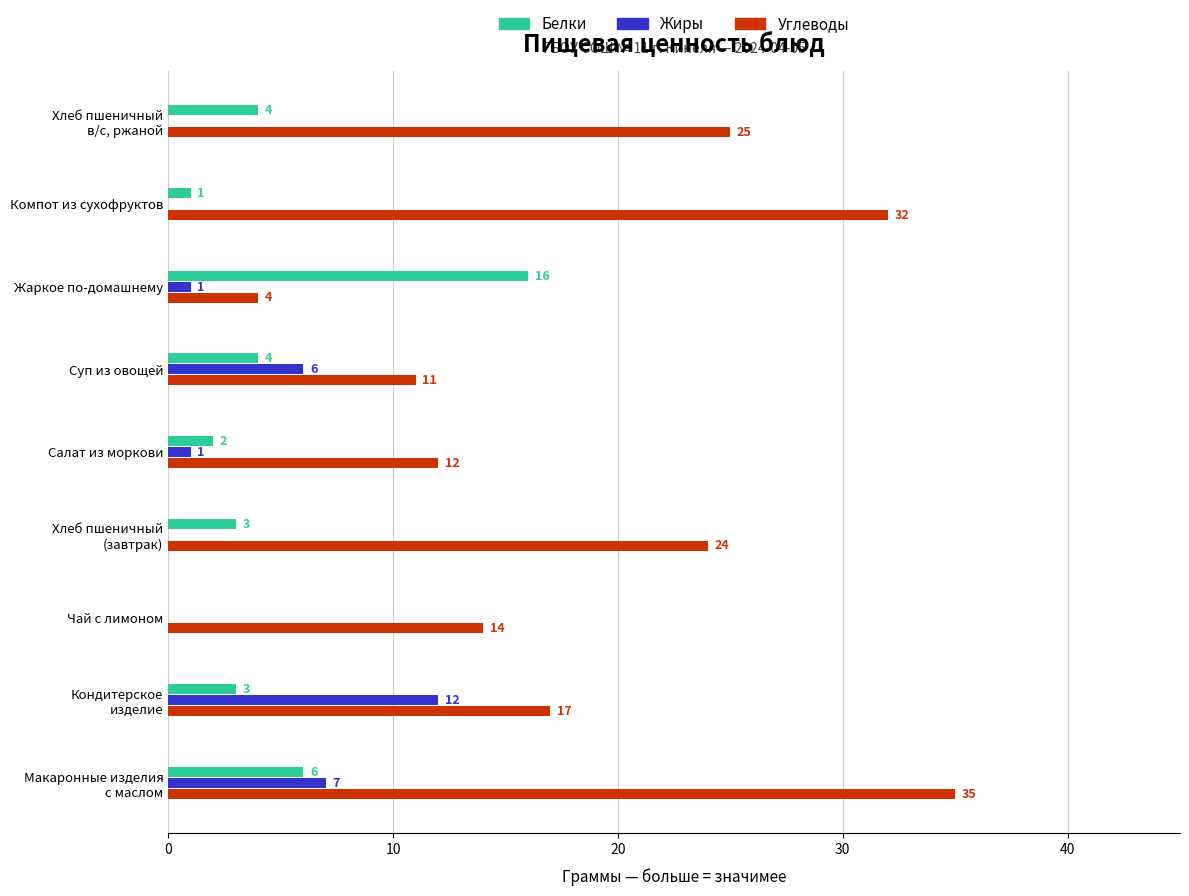

The Жиры series shows 0 at Компот из сухофруктов. True or false?

True